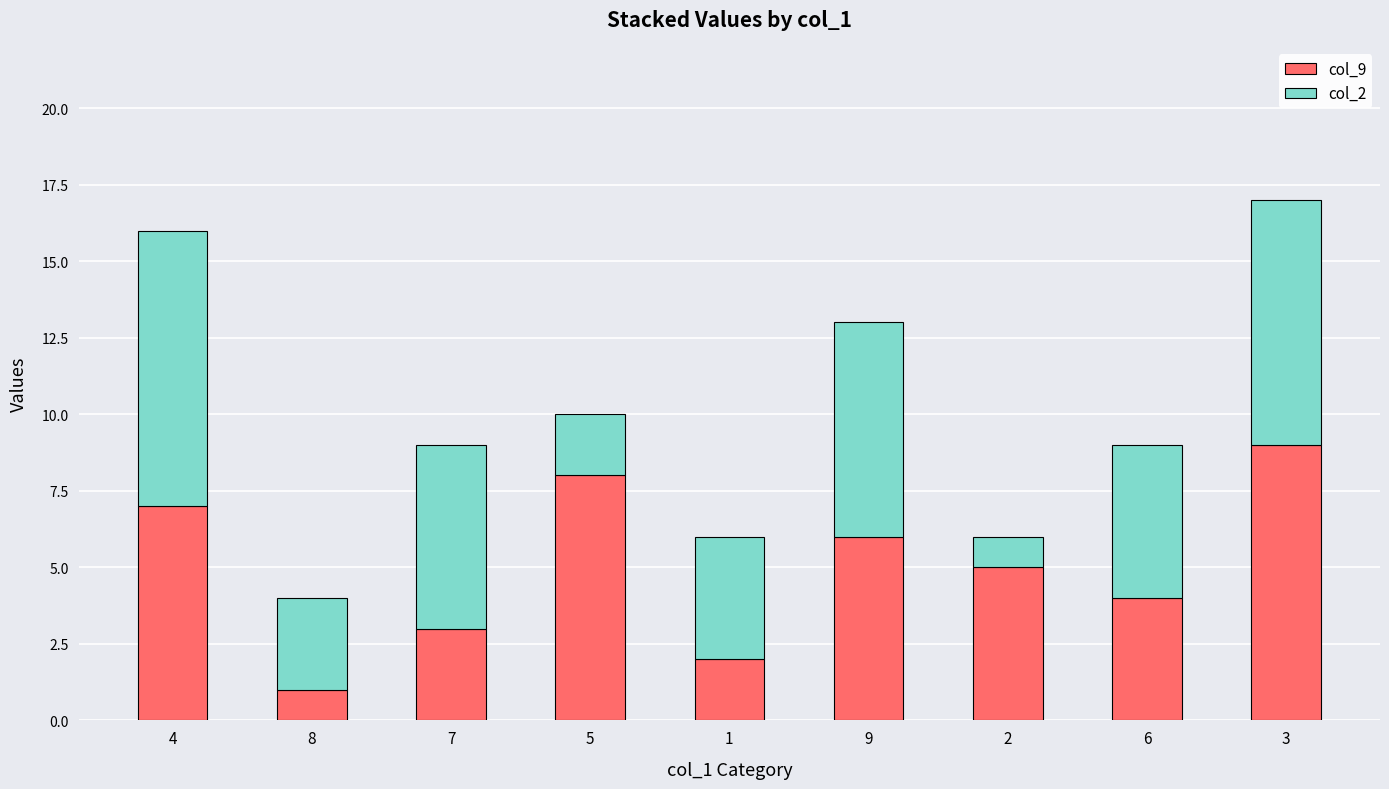

List the labels in order of col_9 value, smallest first.

8, 1, 7, 6, 2, 9, 4, 5, 3